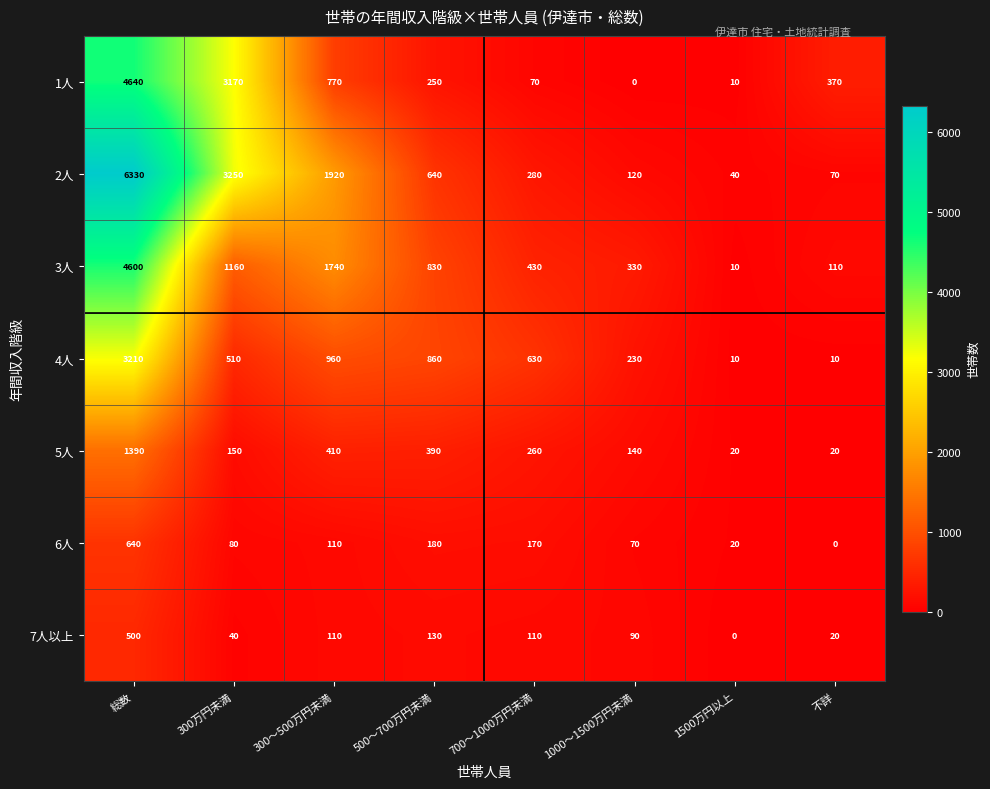

Rank the series at 300万円未満 from lowest to highest value.

7人以上, 6人, 5人, 4人, 3人, 1人, 2人